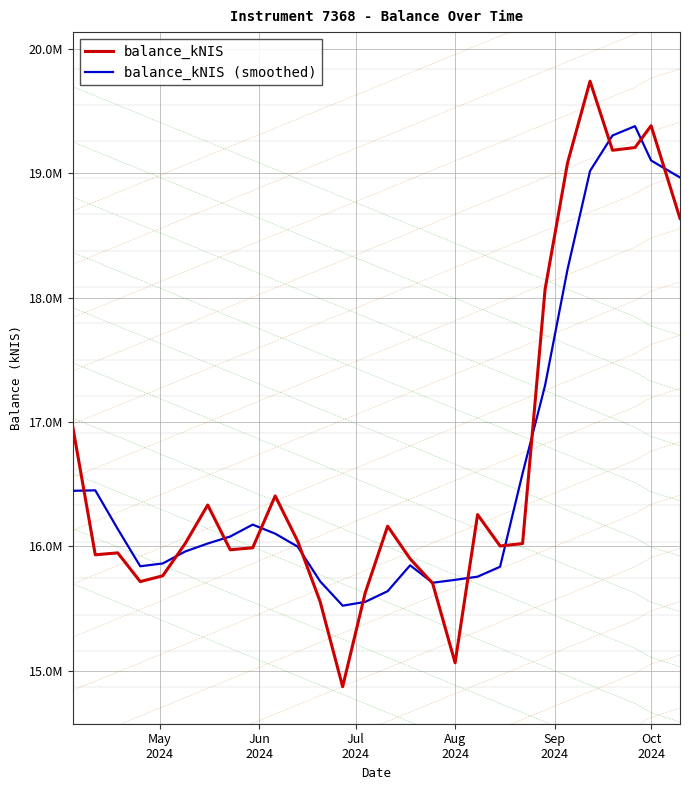

Which series has the largest total across all categories?

balance_kNIS